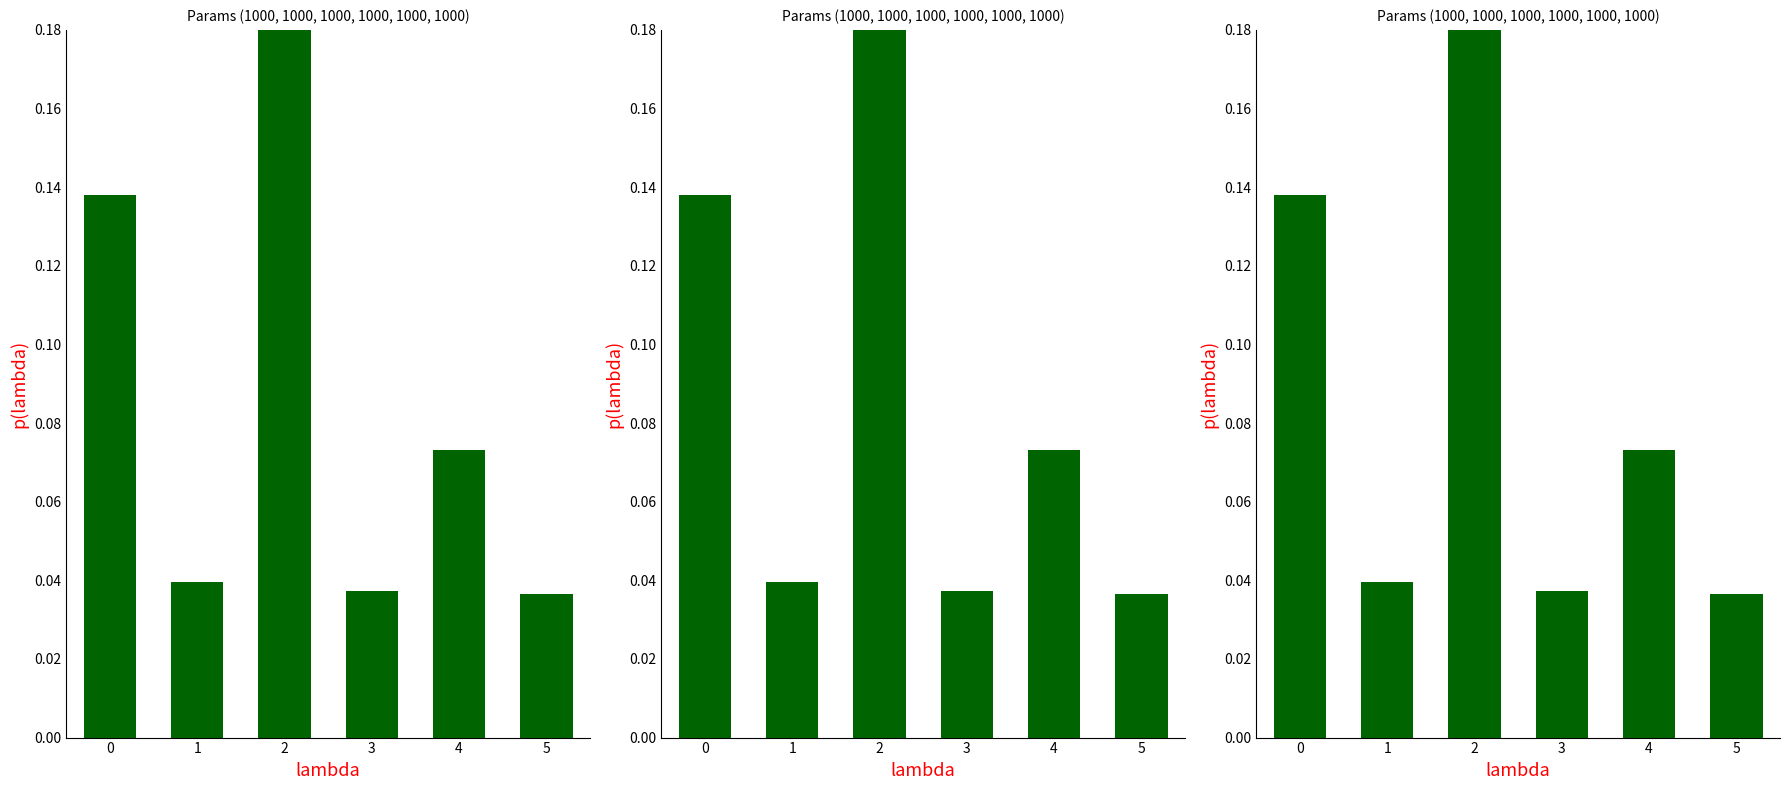

The chart shows a value of 0.0 at 5. True or false?

False